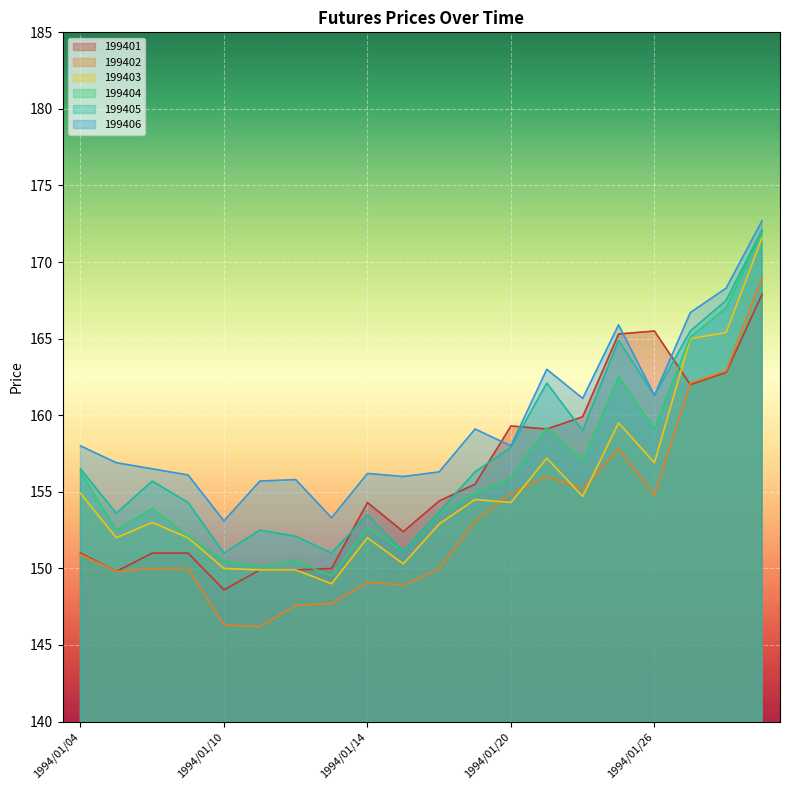

Which series has the widest spread of values?

199402